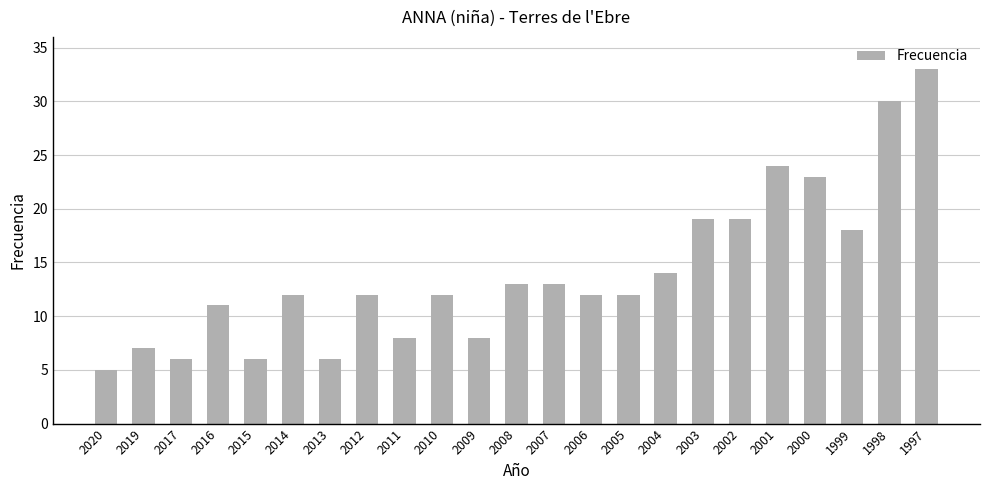

What is the smallest value displayed?

5